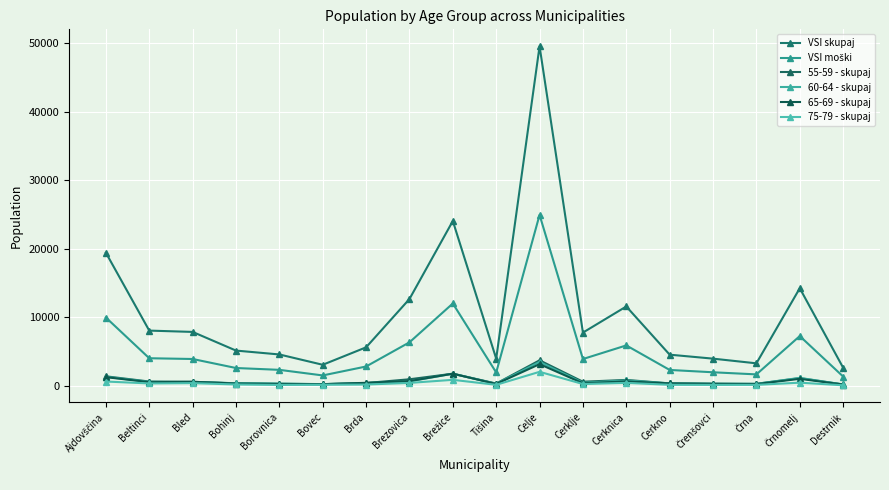

True or false: VSI skupaj has a value of 3073 at Bovec.

True